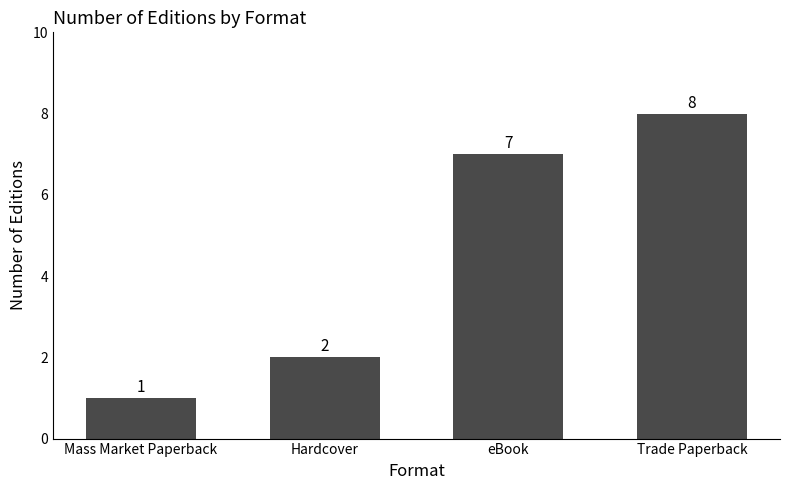

How many values are below 7?

2